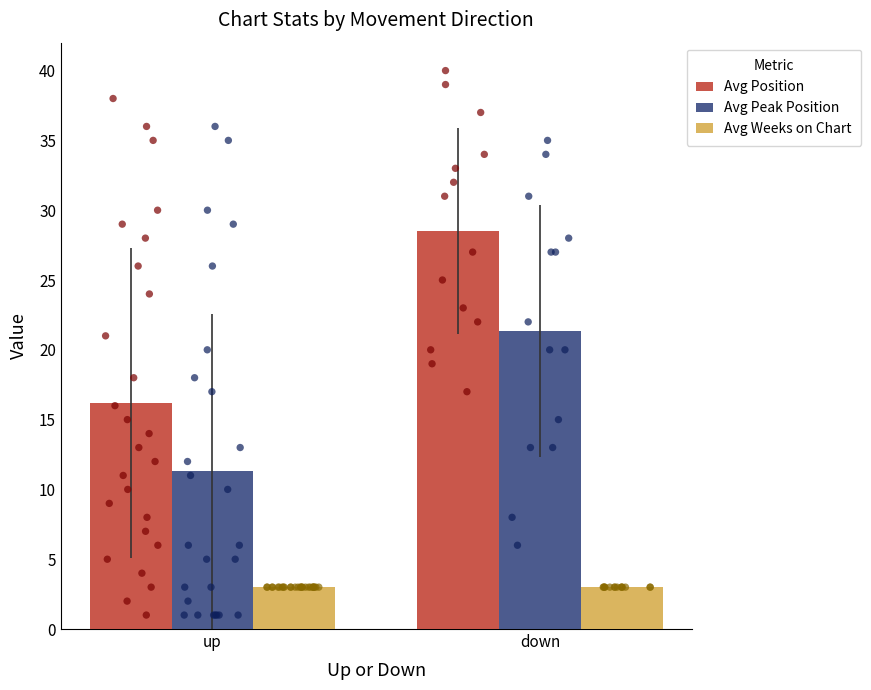

What are all the series names shown in the legend?

Avg Position, Avg Peak Position, Avg Weeks on Chart